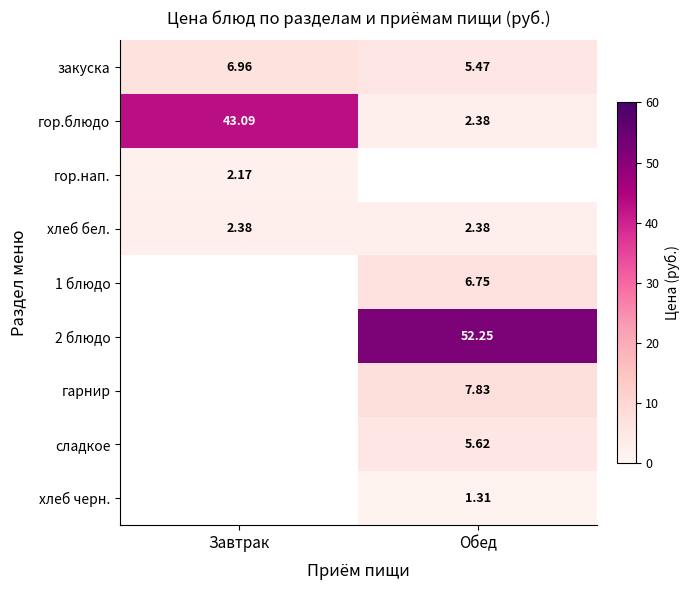

At which label does хлеб черн. first exceed 1?

Обед